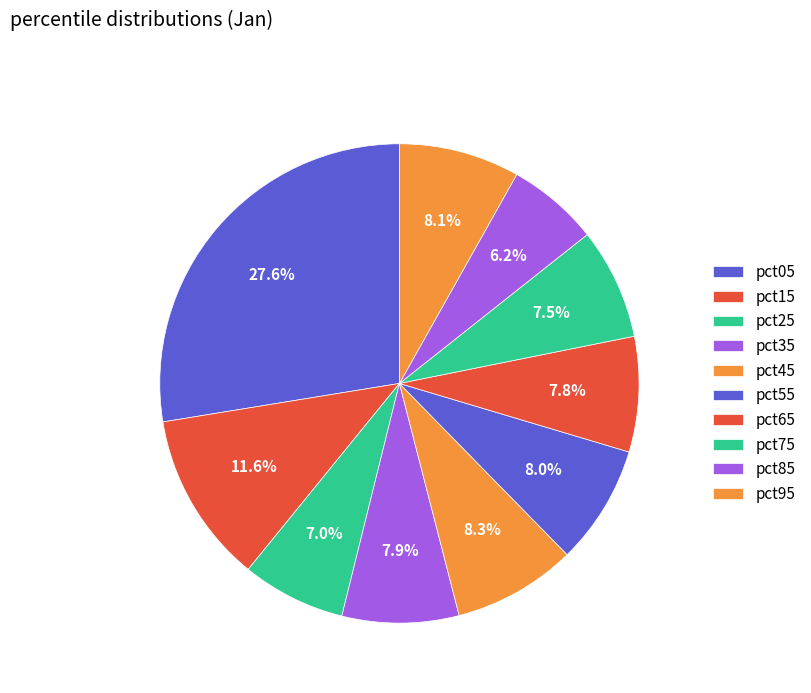

Rank the categories by value from highest to lowest.

pct05, pct15, pct45, pct95, pct55, pct35, pct65, pct75, pct25, pct85